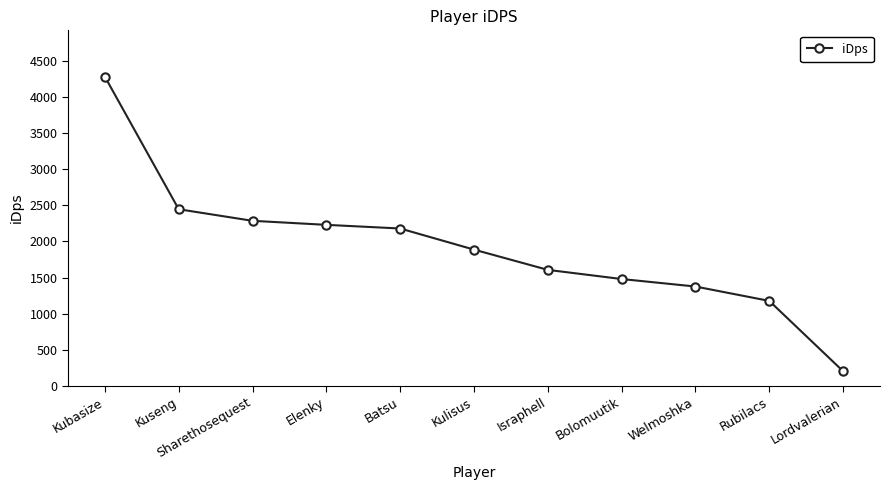

What is the label of the 9th point from the left?

Welmoshka